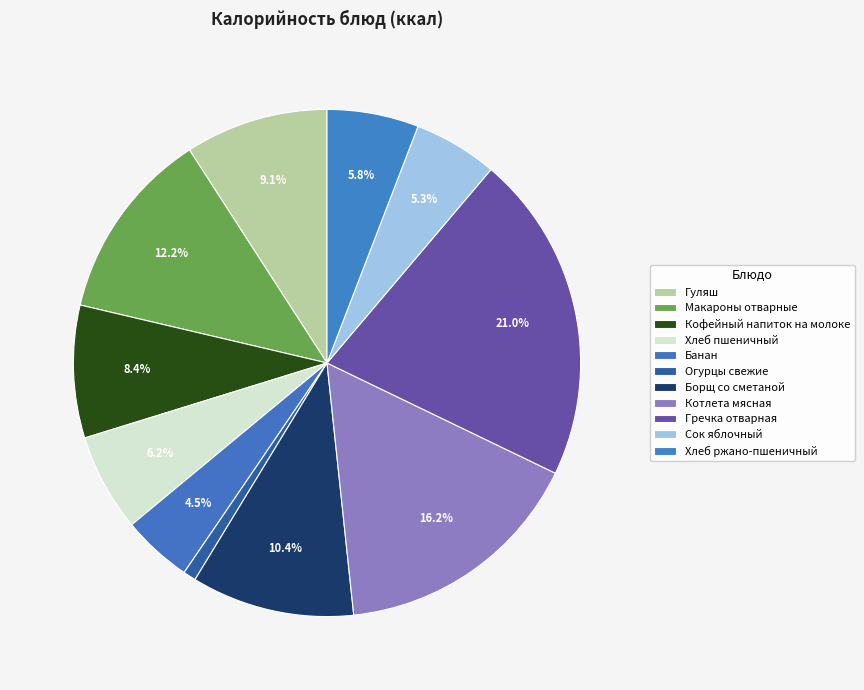

Count the number of slices in the pie.

11